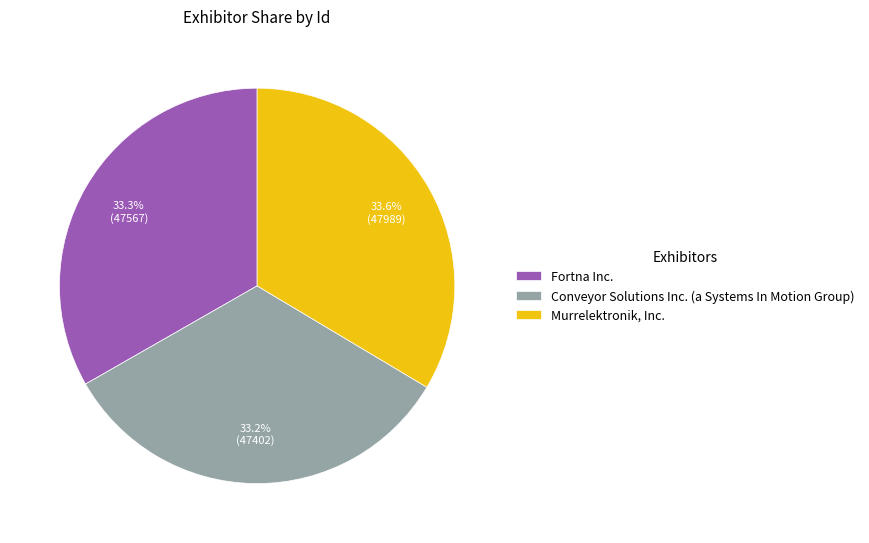

Does Fortna Inc. represent more than half of the total?

No